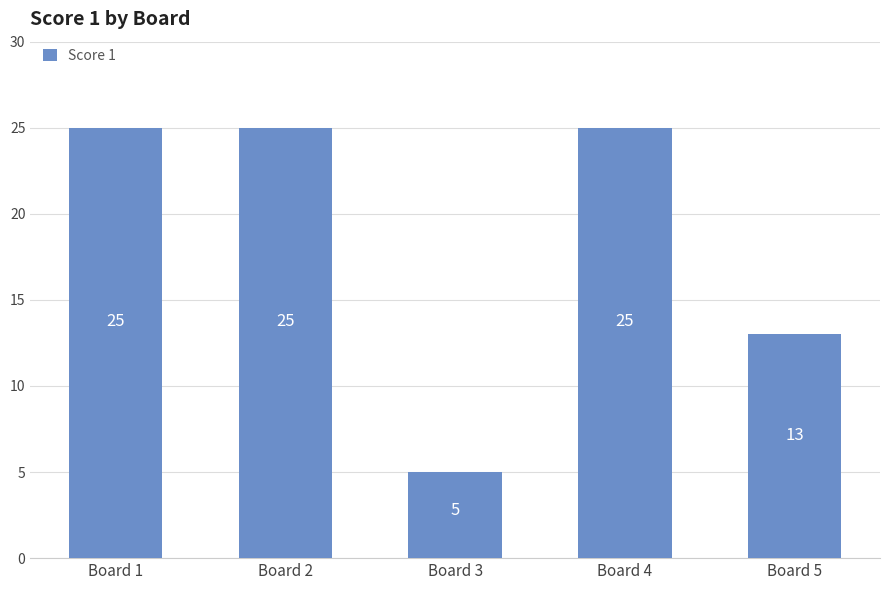

Is it true that the value at Board 2 is 25?

True